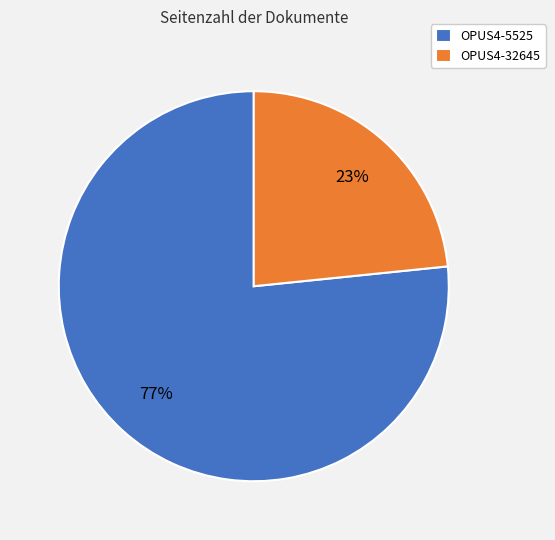

To the nearest percent, what is the average slice percentage?

50%